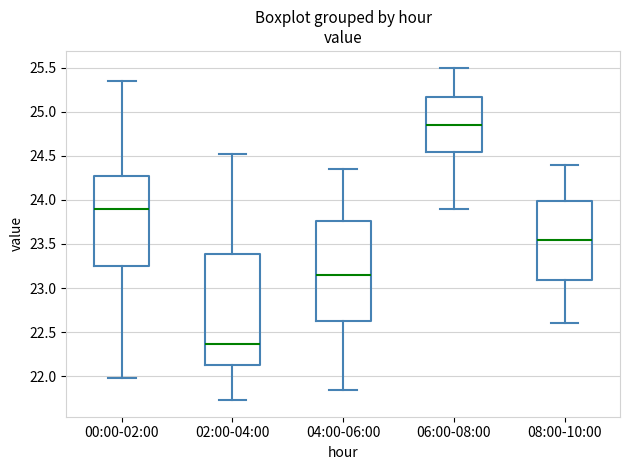

Comparing the boxes themselves (not the whiskers), which one is the tallest?

02:00-04:00